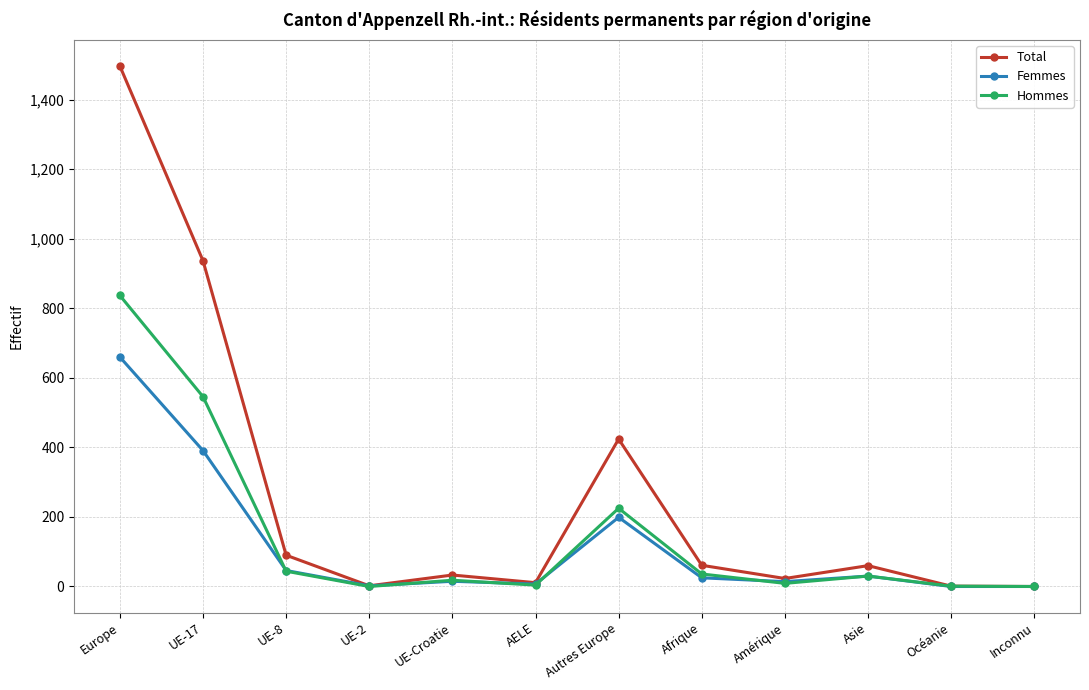

How many distinct data groups are displayed?

3